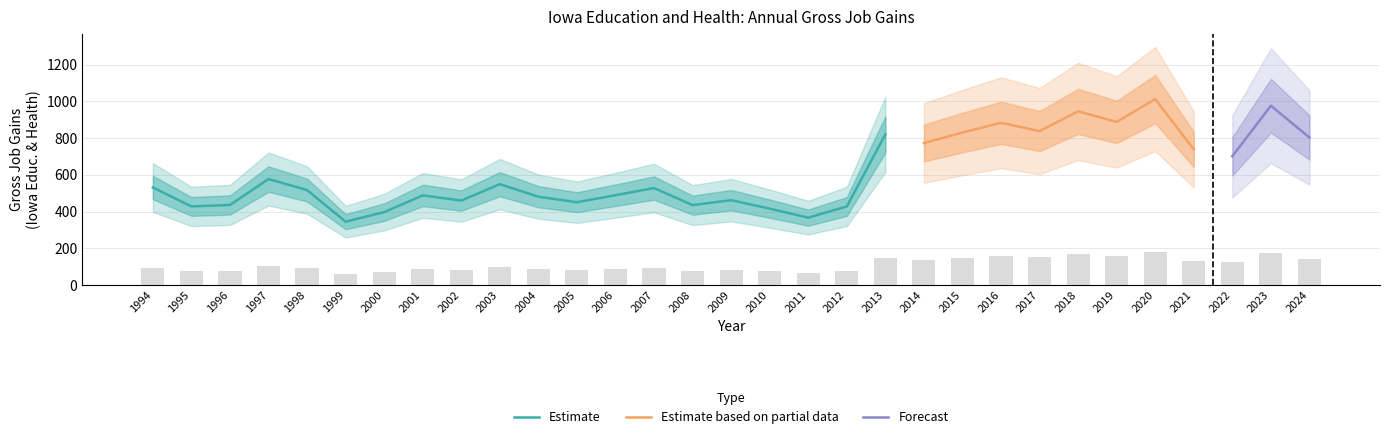

Is it true that Gross Job Gains (Total) equals 384 at 2019?

False